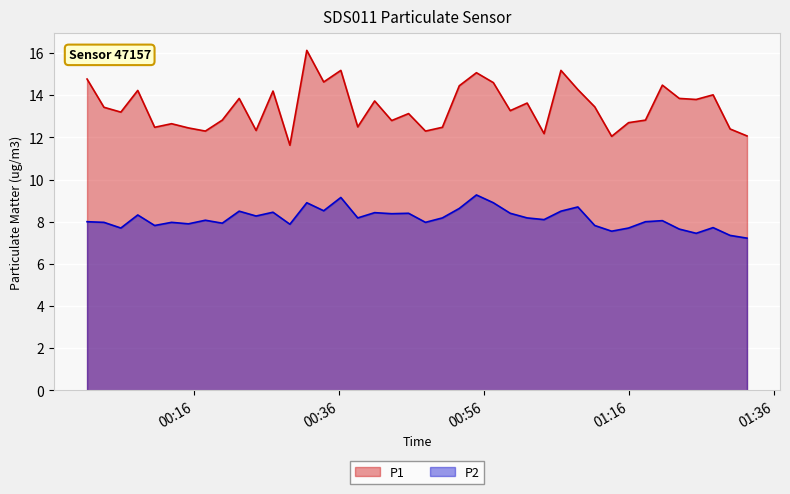

What is the minimum value for P2?

7.2